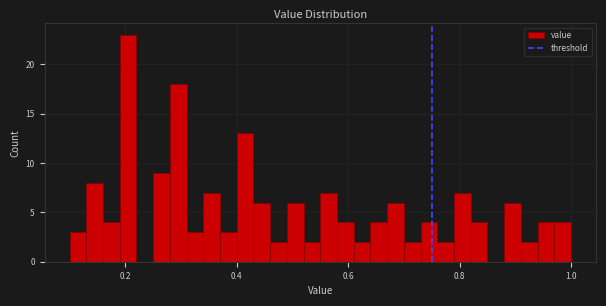

Read against the x-axis, roughly where is the centre of the tallest bar?

0.20